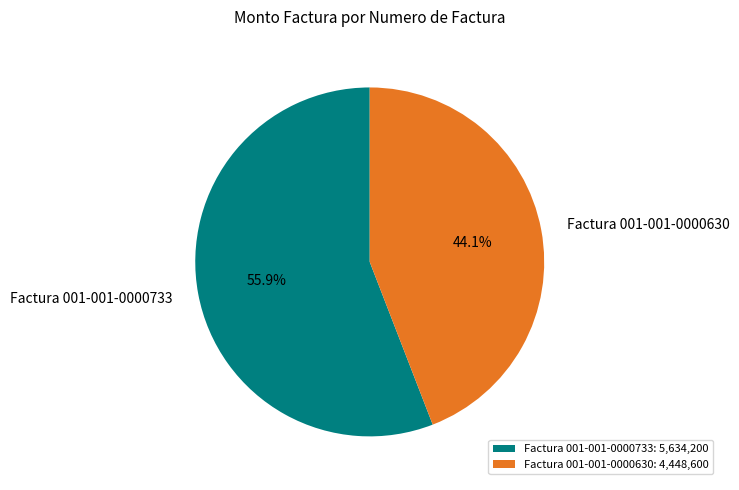

To the nearest percent, what is the difference between the largest and smallest slice percentages?

12%